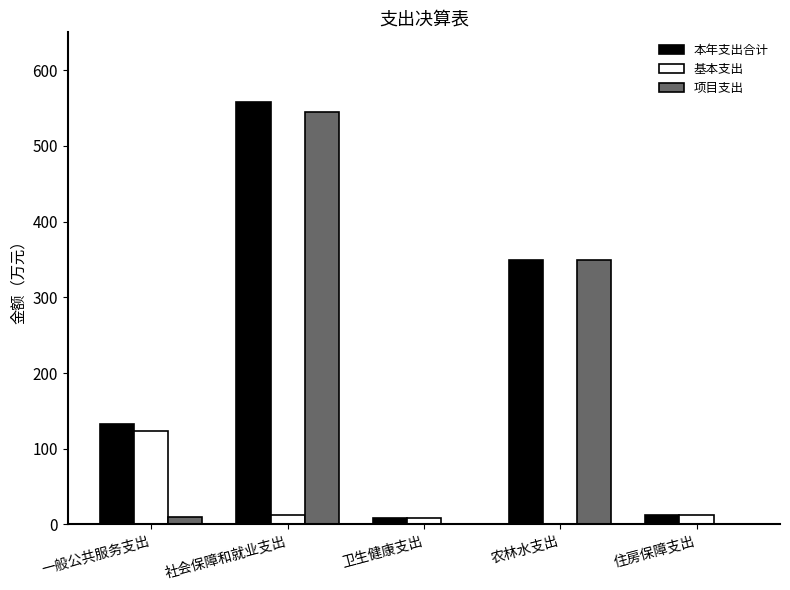

Between 社会保障和就业支出 and 住房保障支出, which series saw the biggest shift?

本年支出合计